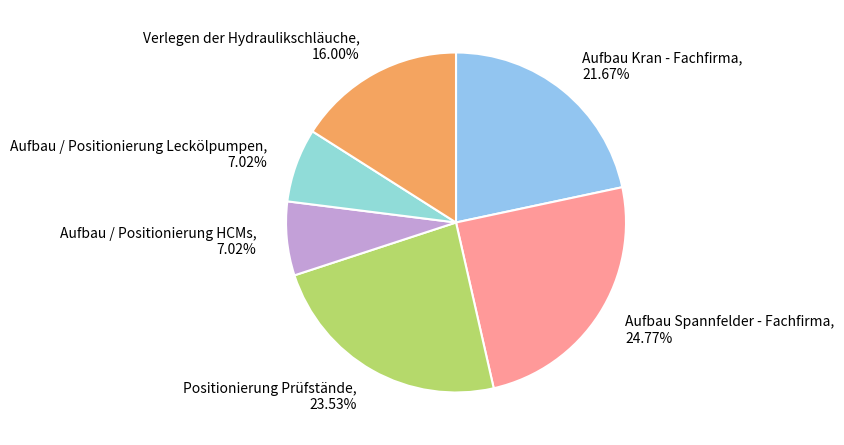

Is there any slice that represents more than half of the pie?

No